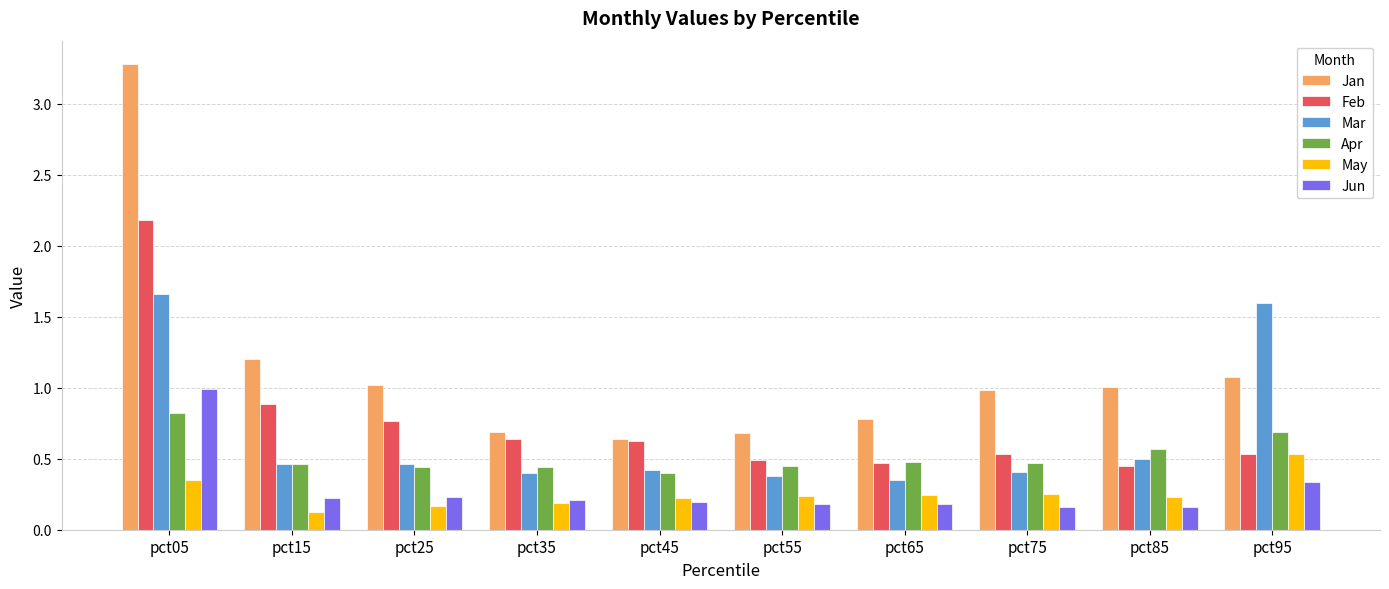

List the series in order of their peak value, lowest first.

May, Apr, Jun, Mar, Feb, Jan